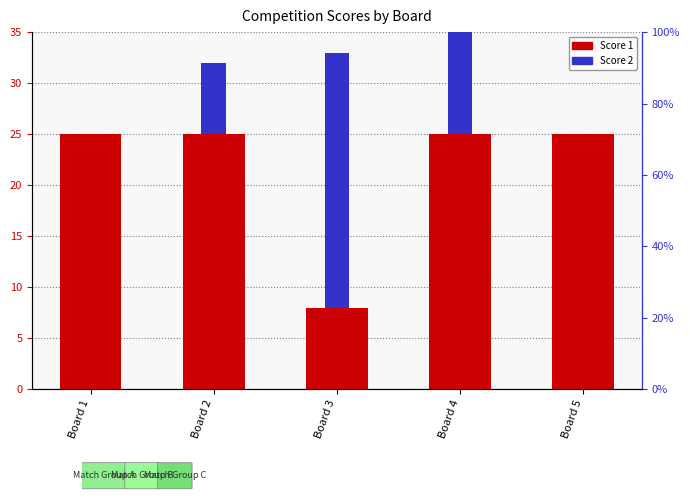

Is it true that Score 2 equals 3 at Board 2?

False